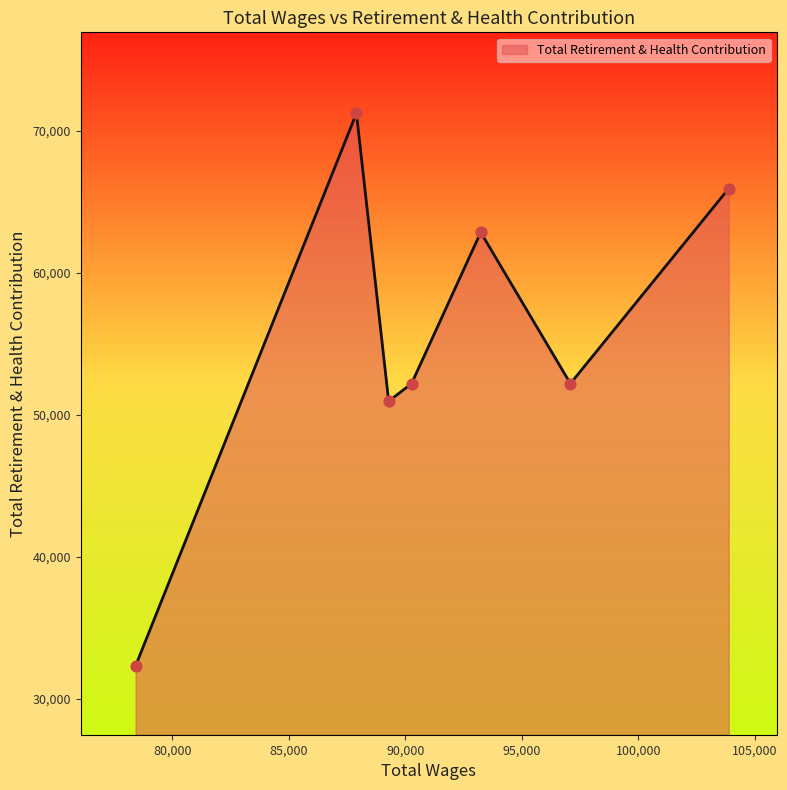

What is the difference between the maximum and minimum values?

38927